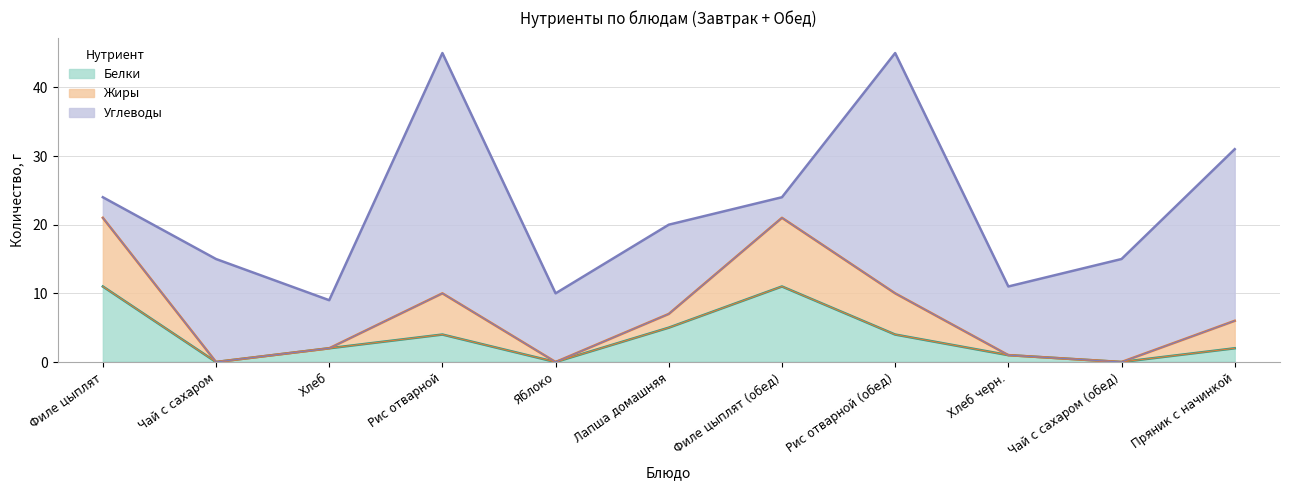

What is the total value across all series at Чай с сахаром?

15